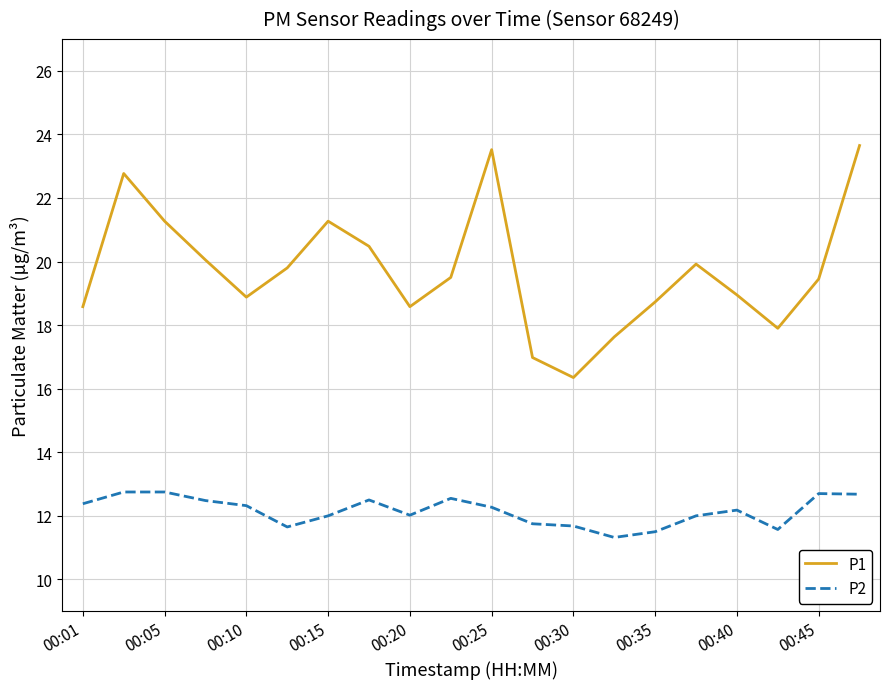

True or false: P2 has more than 2 interior local peaks.

True